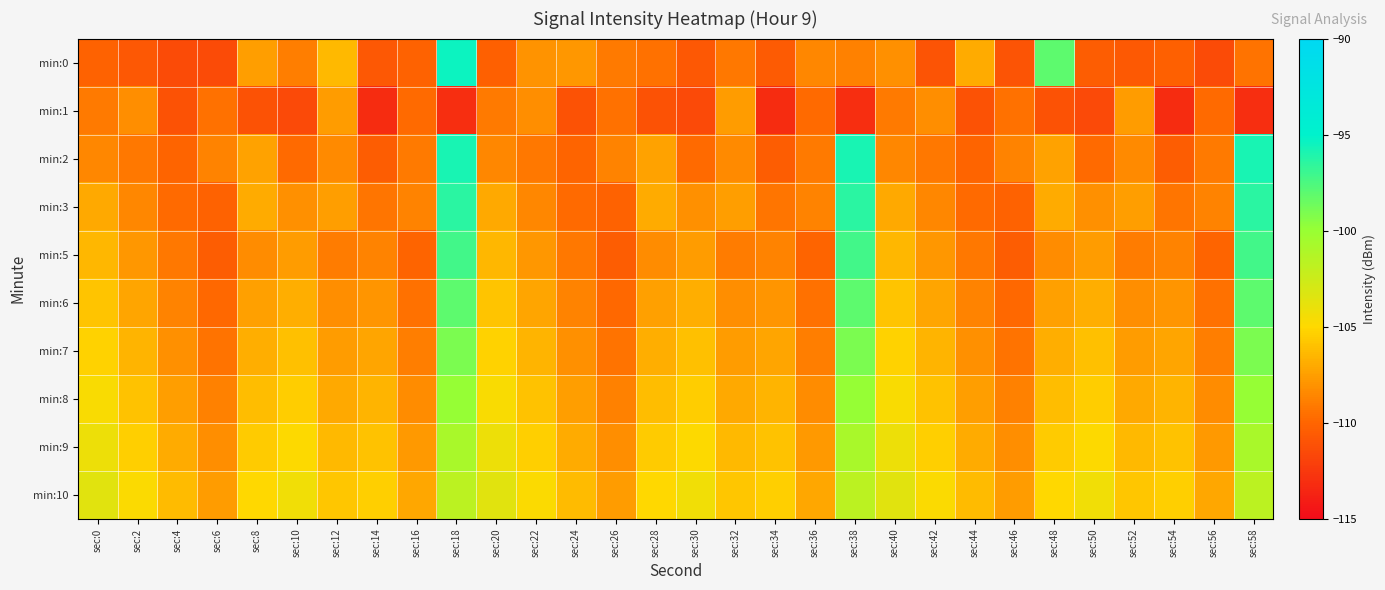

What is the greatest value displayed?

-95.4